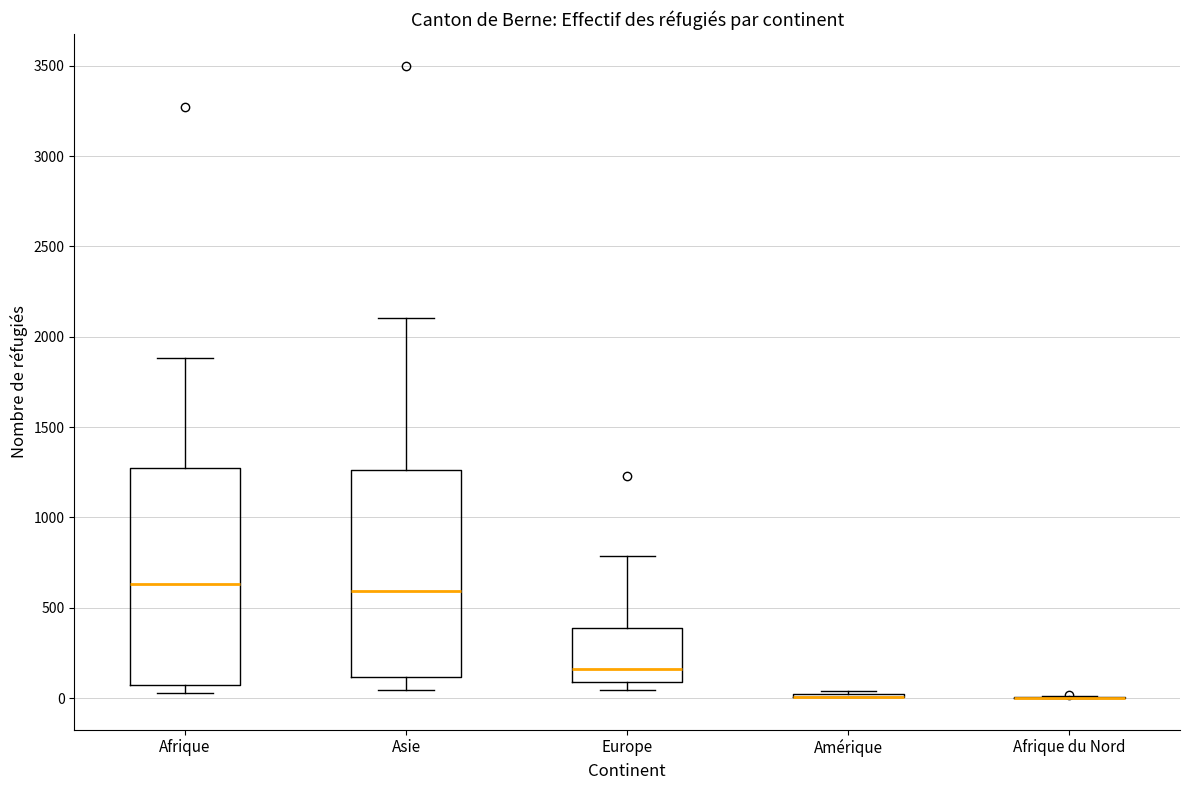

Where does the lower whisker of the box for Asie end on the y-axis? The values are not printed on the chart, so give them approximately, as read against the axis.

50